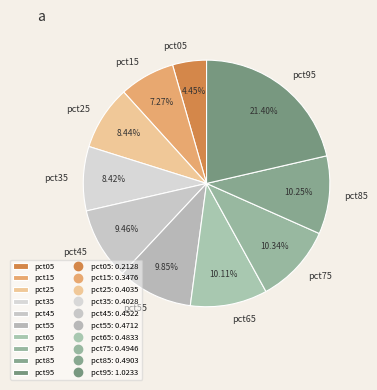

To the nearest percent, what is the difference between the largest and smallest slice percentages?

17%